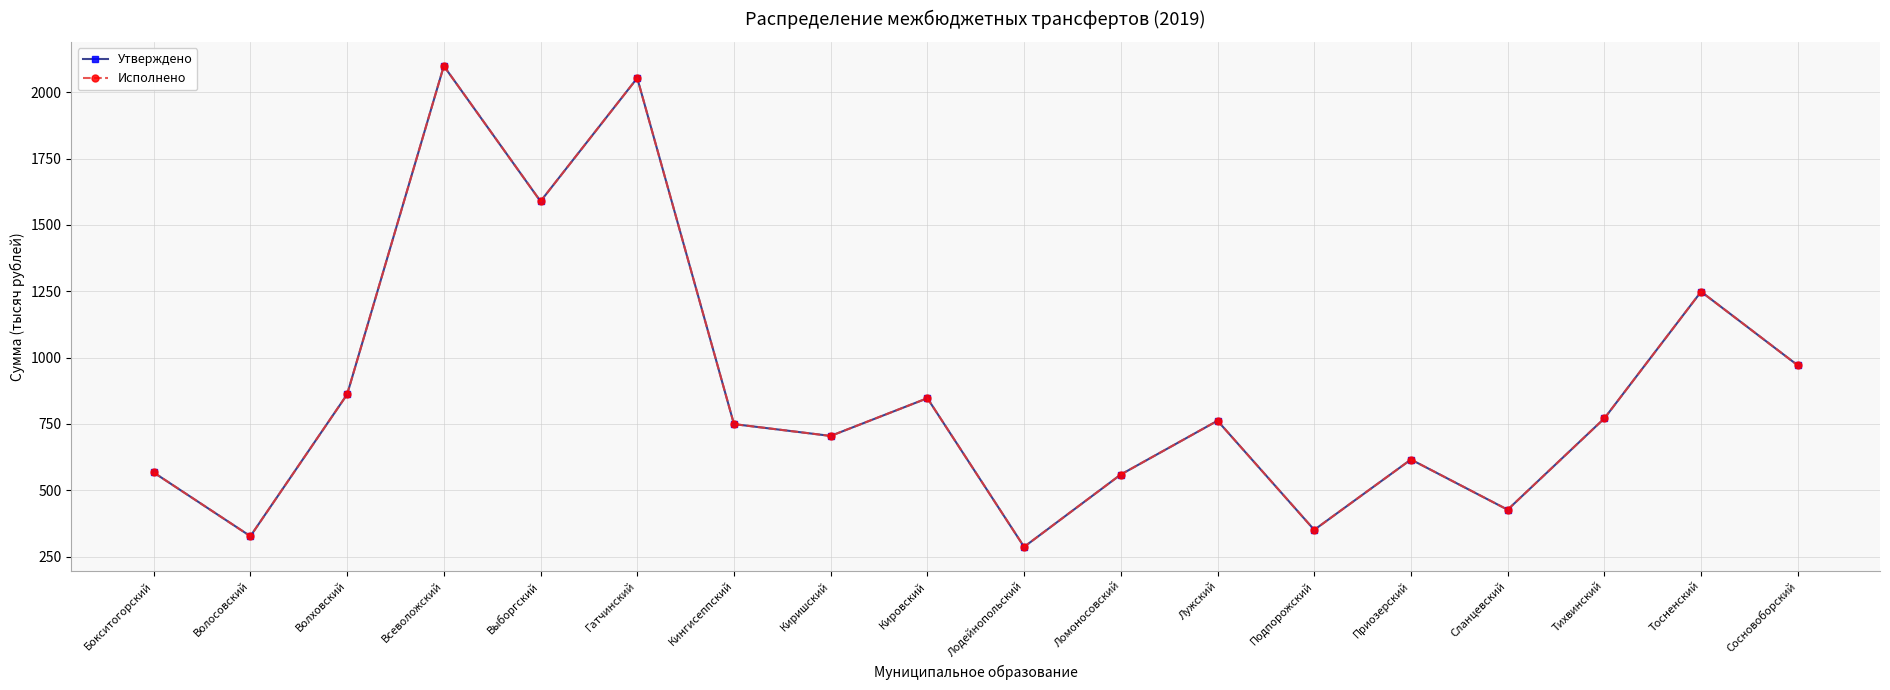

Does the chart have visible grid lines?

Yes